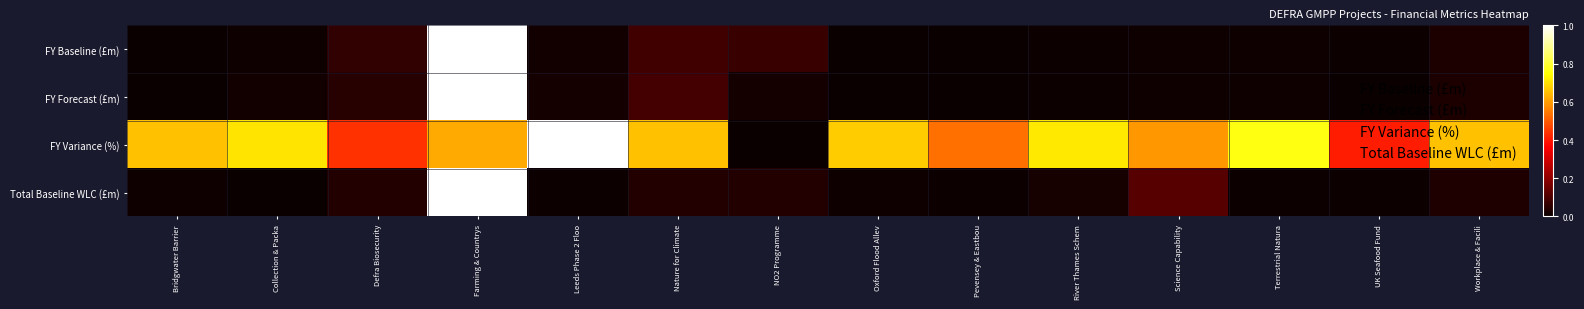

At which category does the chart reach its peak across all series?

Farming & Countrys